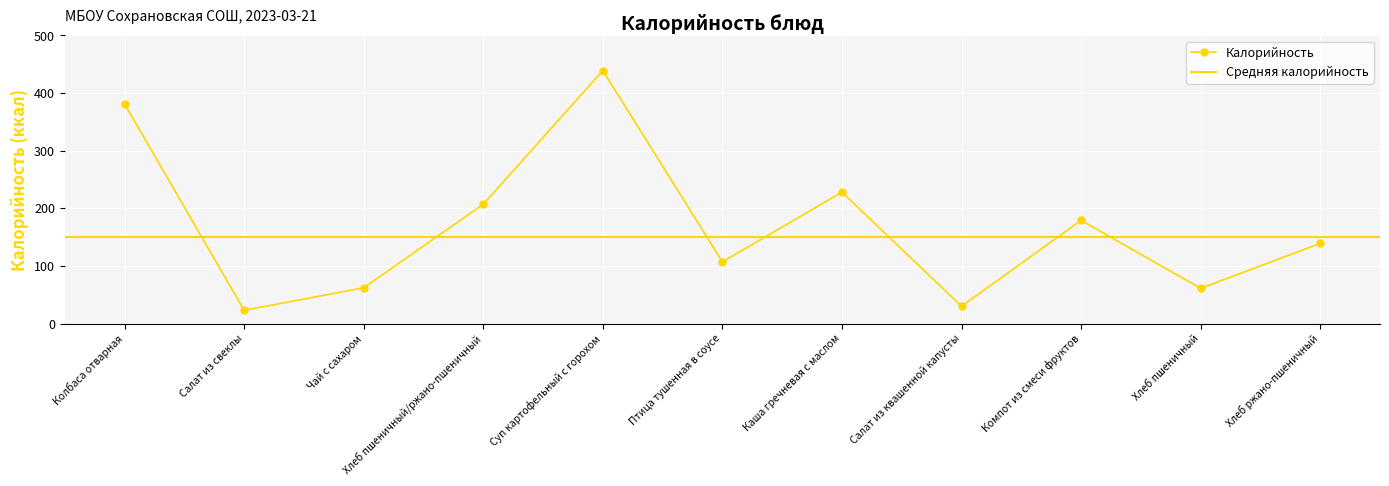

List the labels in order of value, largest first.

Суп картофельный с горохом, Колбаса отварная, Каша гречневая с маслом, Хлеб пшеничный/ржано-пшеничный, Компот из смеси фруктов, Хлеб ржано-пшеничный, Птица тушенная в соусе, Чай с сахаром, Хлеб пшеничный, Салат из квашенной капусты, Салат из свеклы